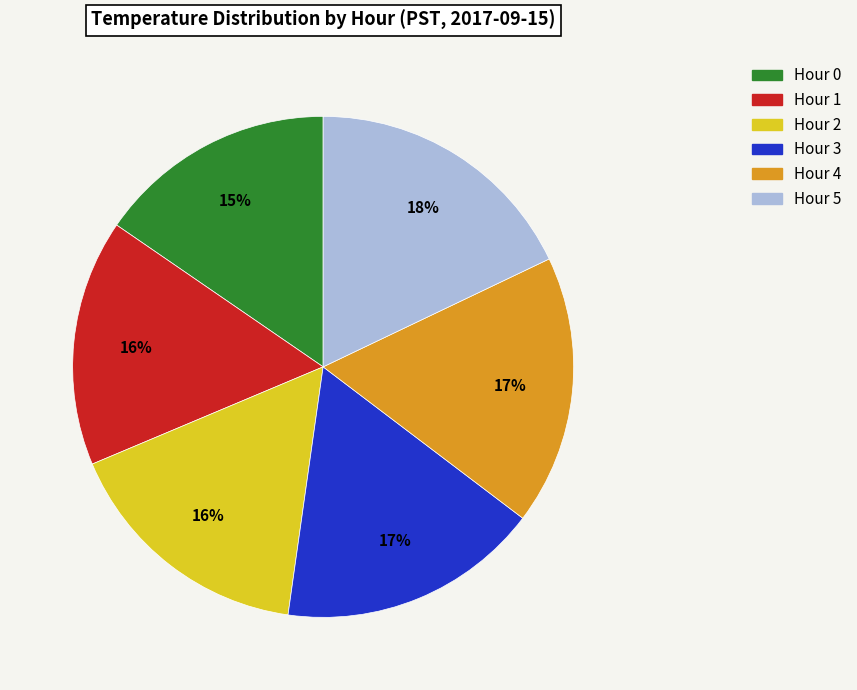

To the nearest percent, what percentage of the pie is Hour 2?

16%